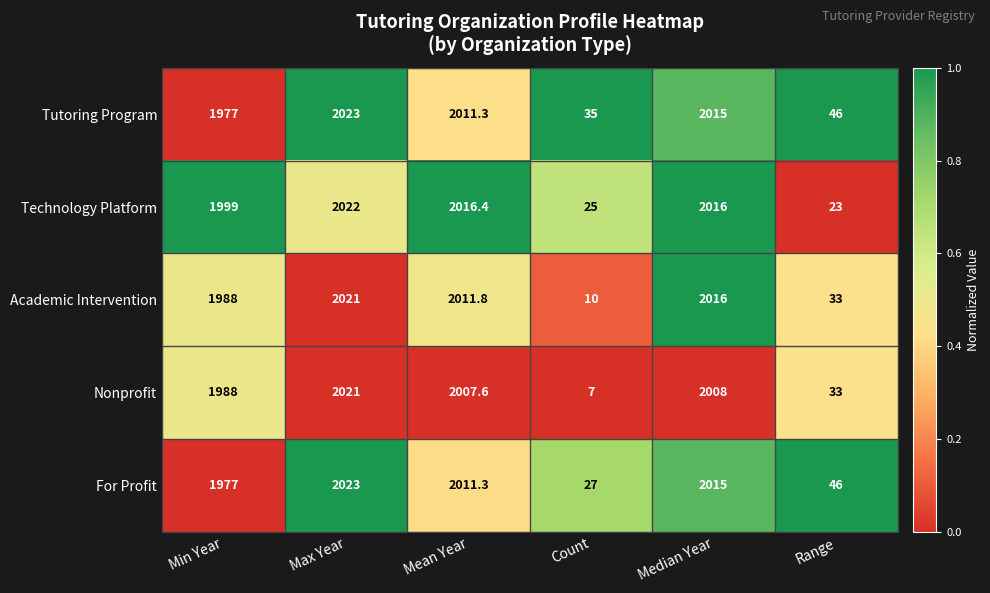

How many categories are shown in the chart?

6